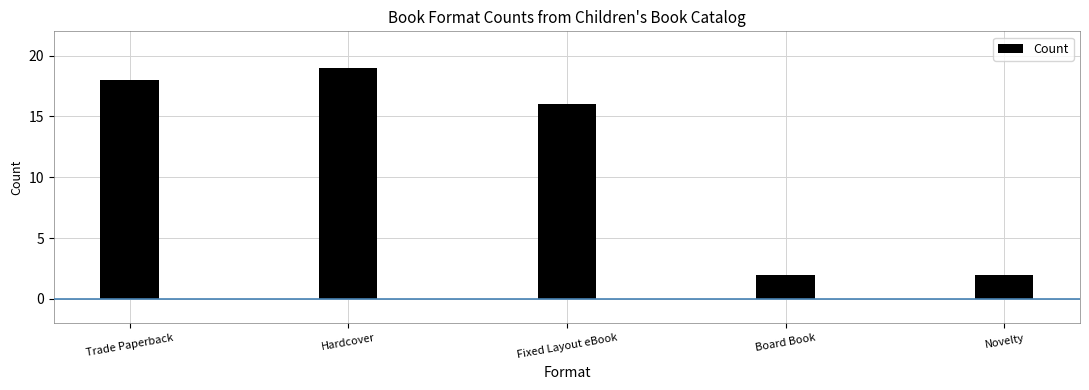

What is the average value?

11